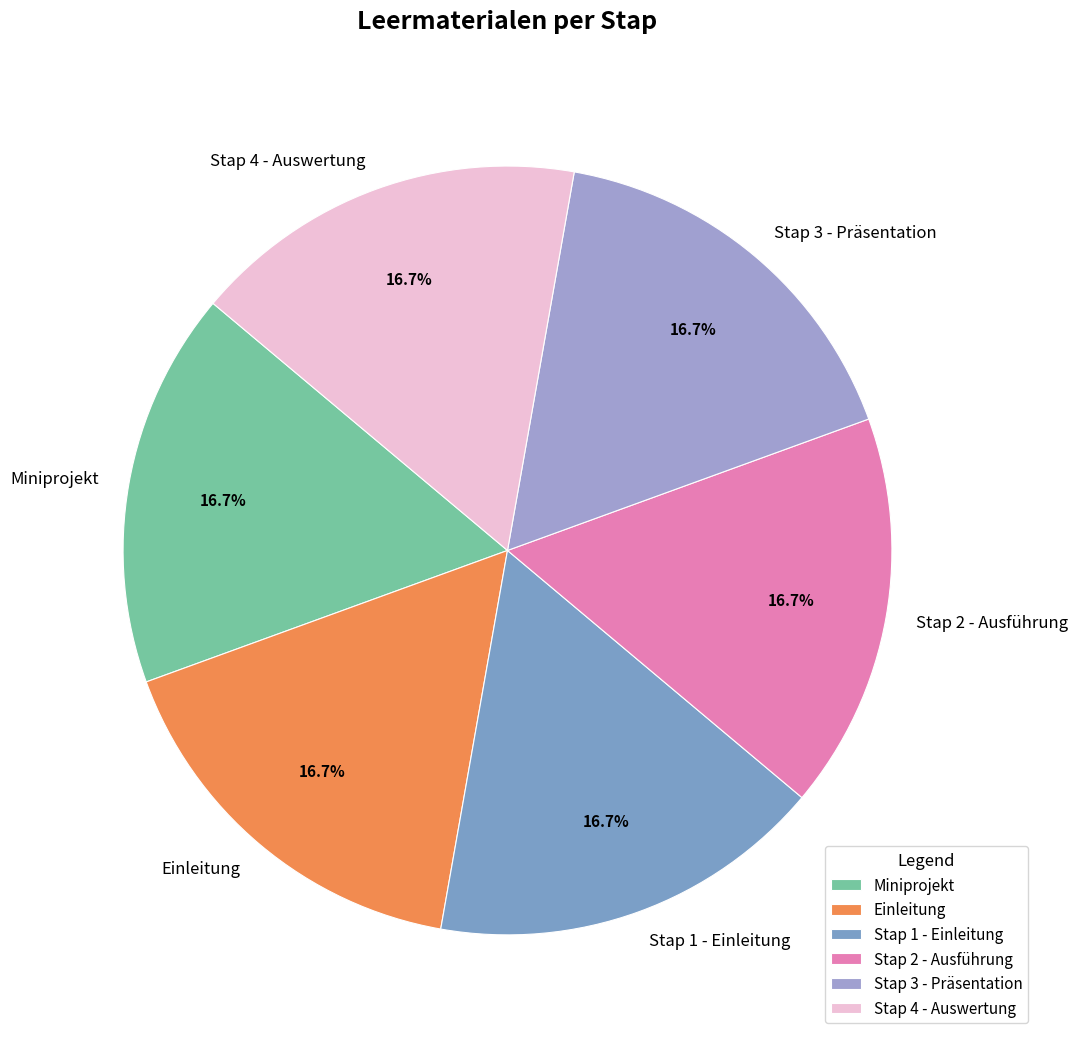

Does Stap 3 - Präsentation account for over 50% of the chart?

No